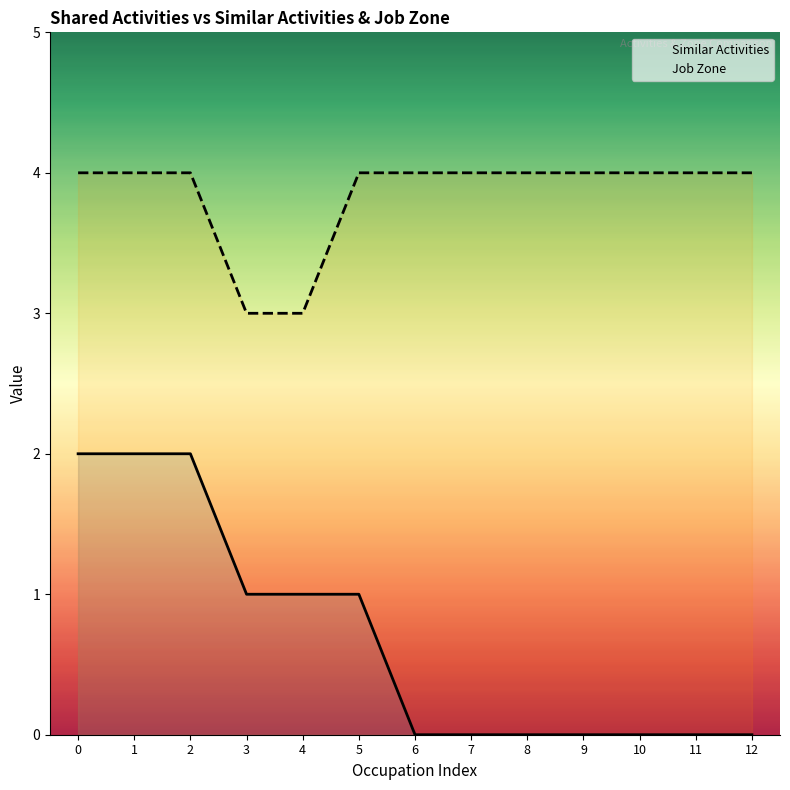

Which series has the largest range (max minus min)?

Similar Activities